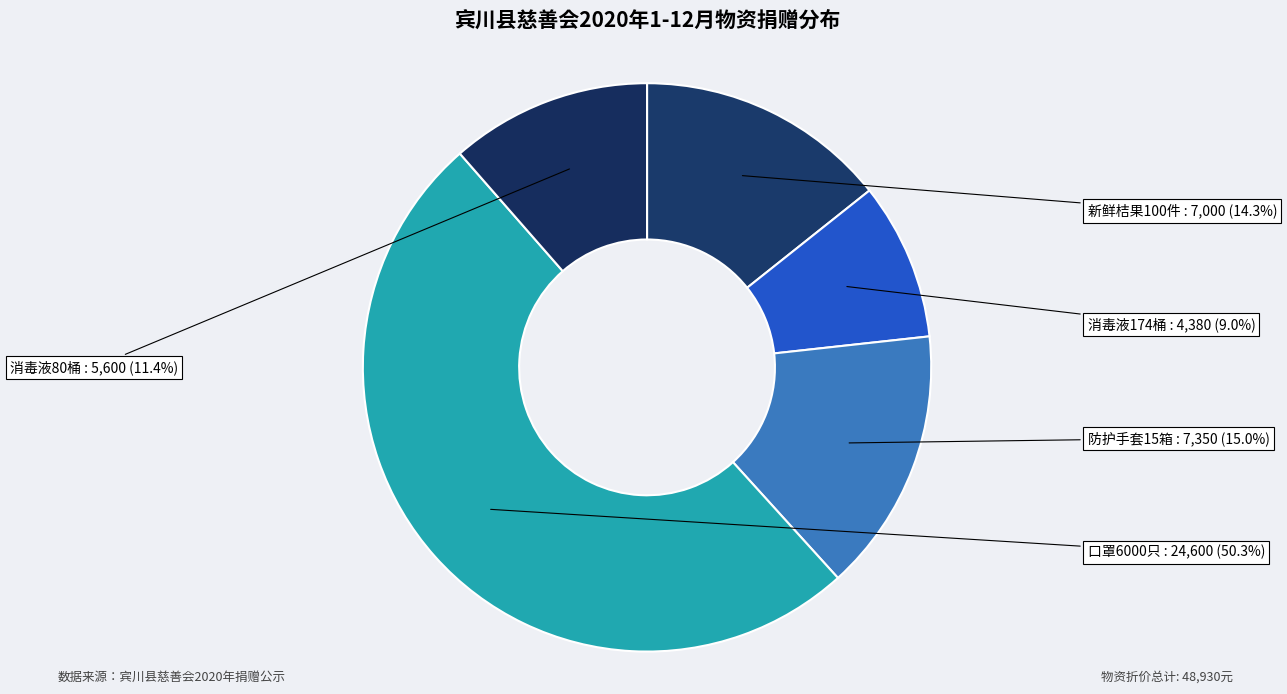

Which category accounts for the majority?

口罩6000只